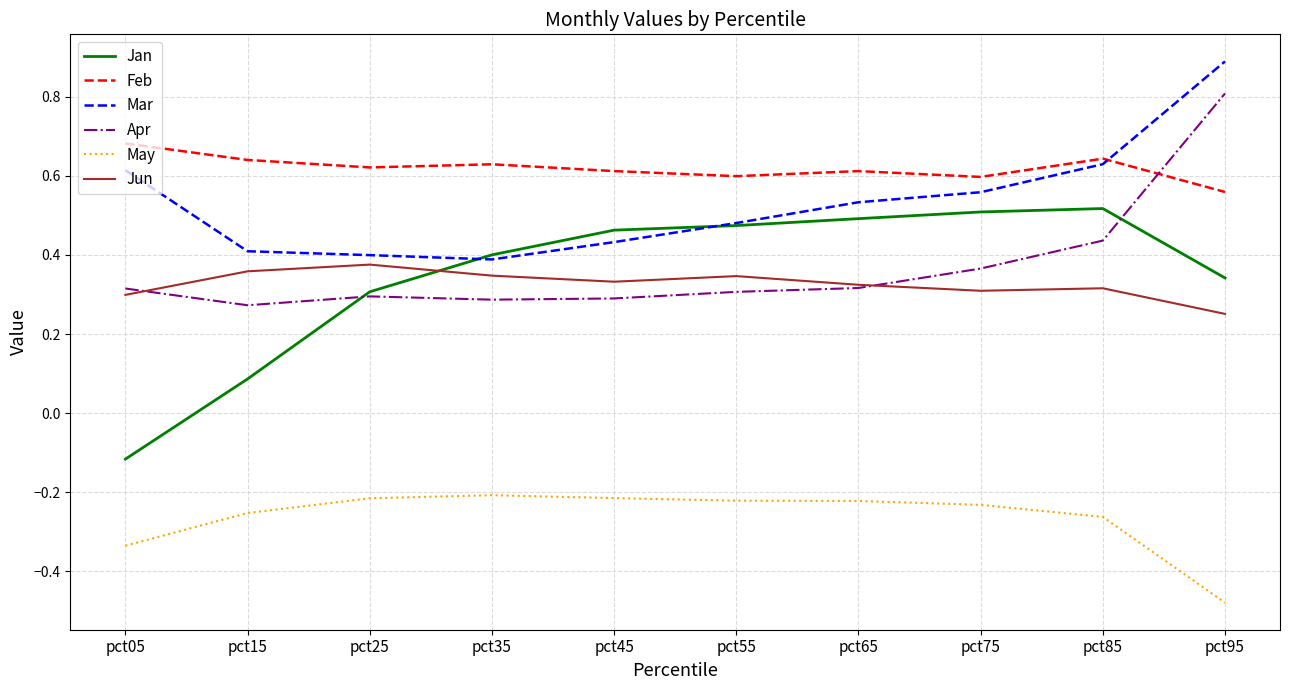

At which label does Jan first exceed 0?

pct15